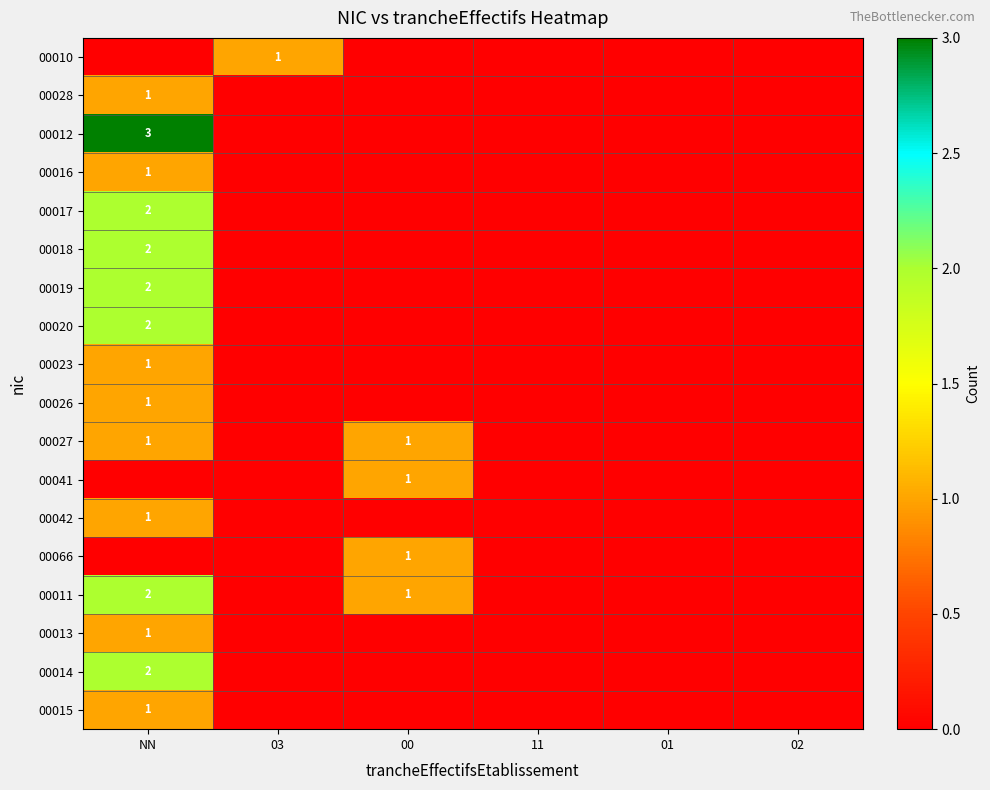

The 00011 series shows 2 at 00. True or false?

False